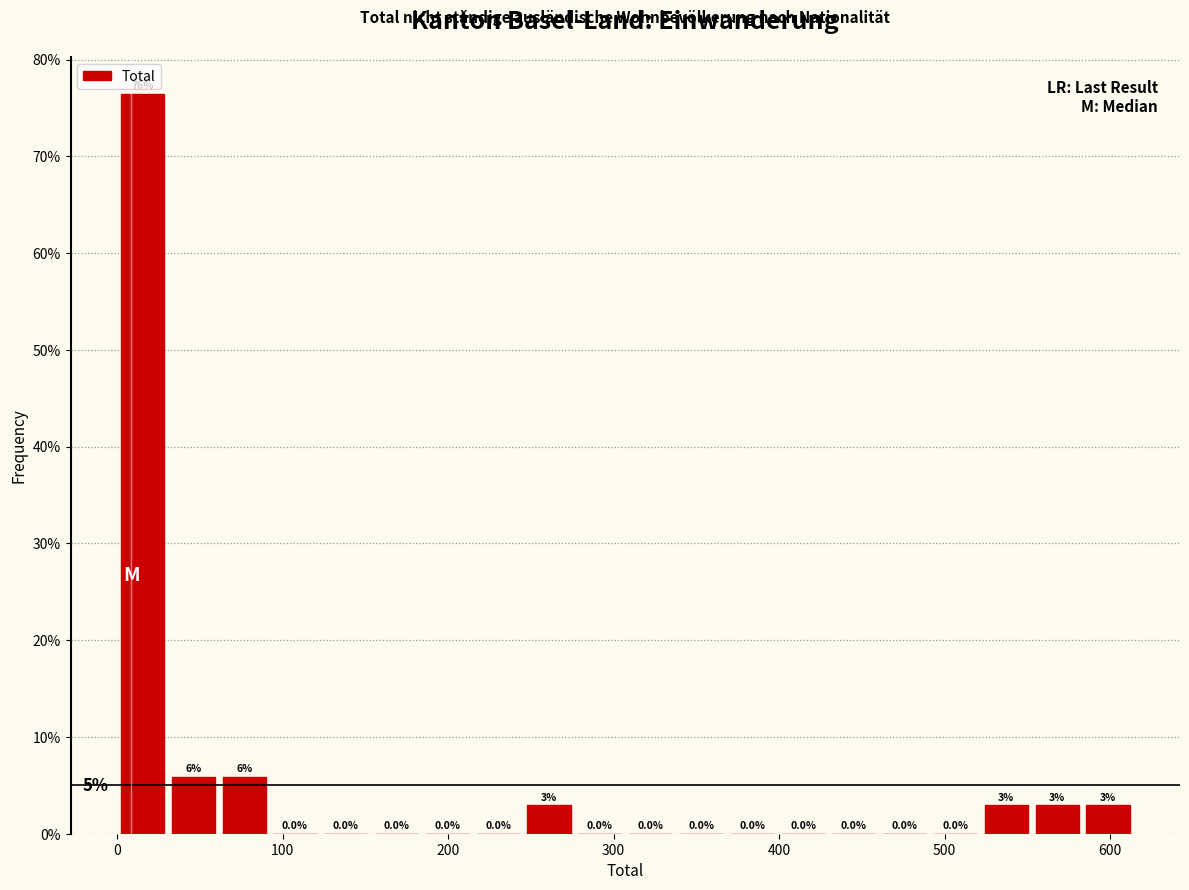

Read against the x-axis, roughly where is the centre of the tallest bar?

20